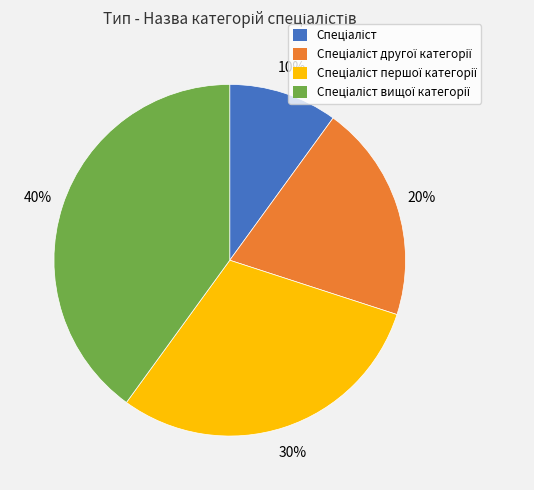

To the nearest percent, what is the average slice percentage?

25%